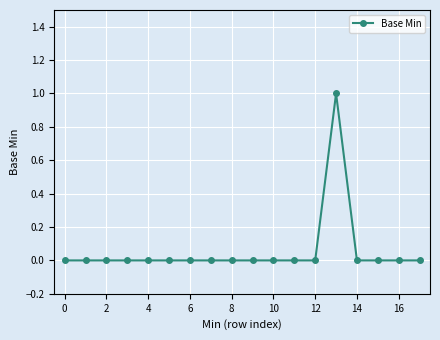

Reading right to left, list all the values displayed in this chart.

0	0	0	0	1	0	0	0	0	0	0	0	0	0	0	0	0	0